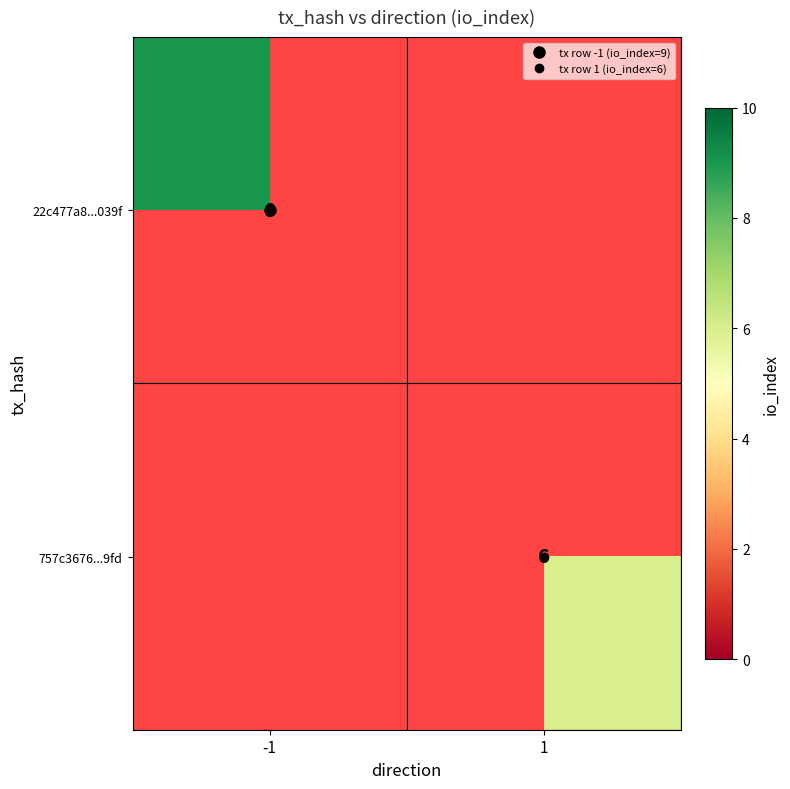

Rank the series by their average value, from highest to lowest.

22c477a8...039f, 757c3676...9fd